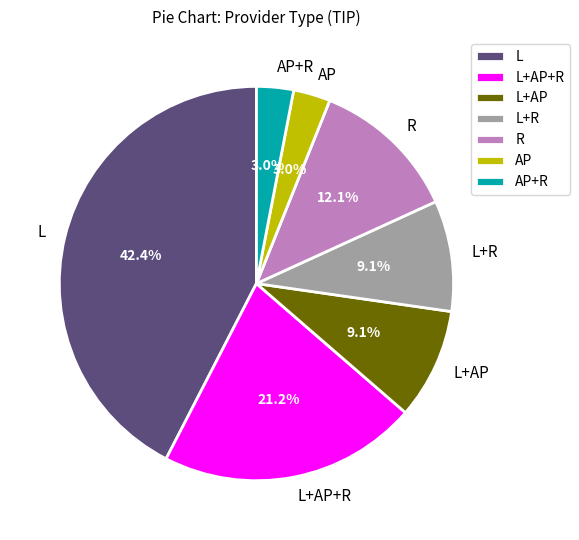

What is the largest slice in the pie chart?

L